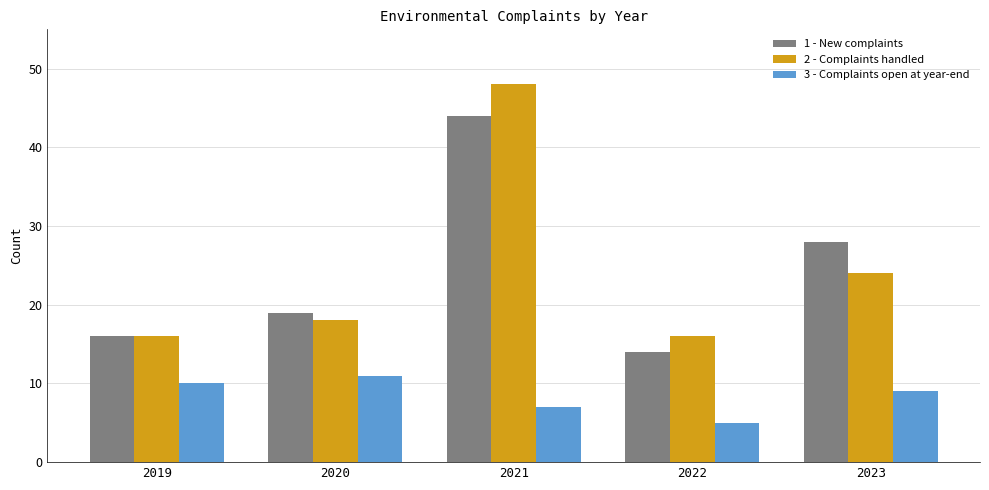

The value of 1 - New complaints at 2022 is 4. True or false?

False